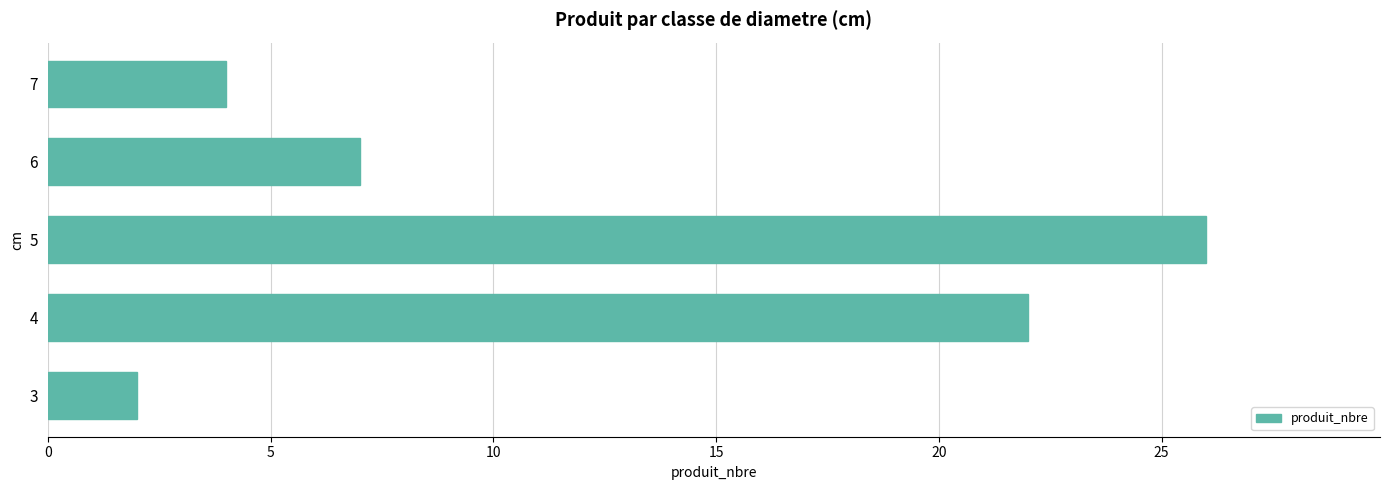

Rank the categories by value from lowest to highest.

3, 7, 6, 4, 5